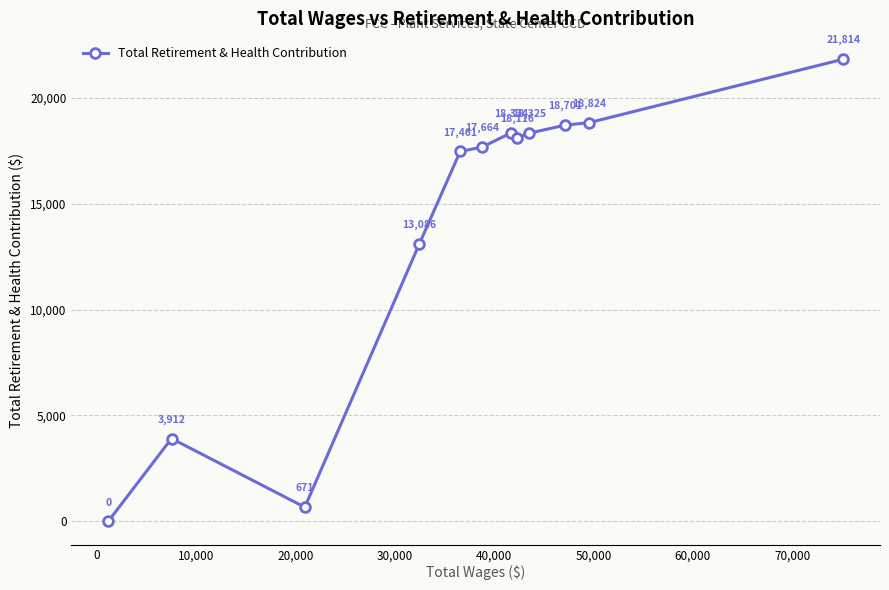

What is the value of the 6th point from the left?

17664